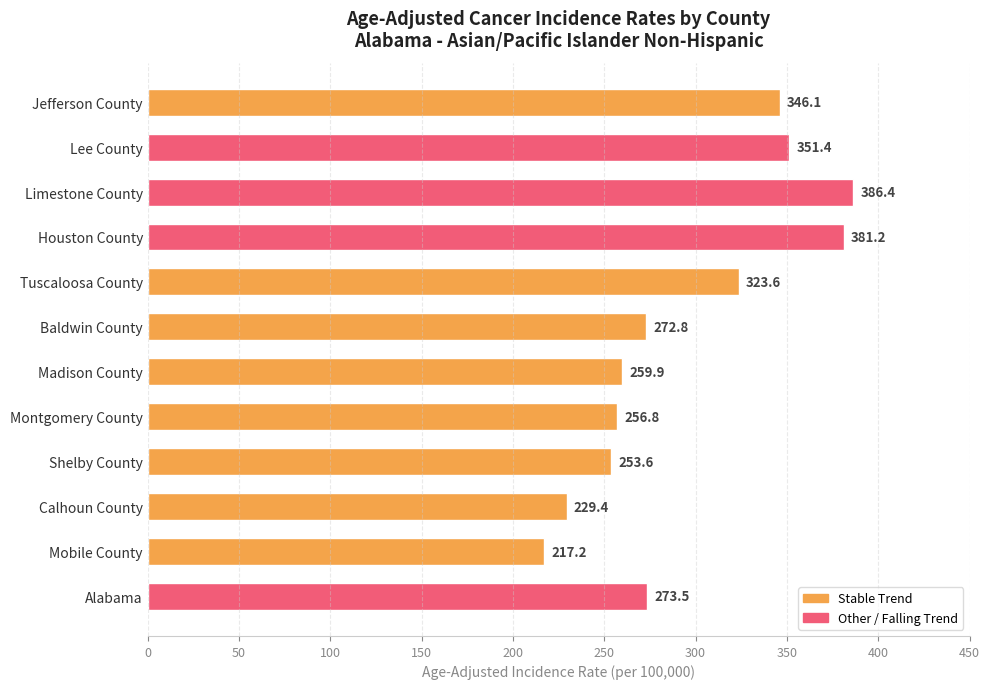

Approximately how many times larger is the value at Madison County compared to Tuscaloosa County?

0.8